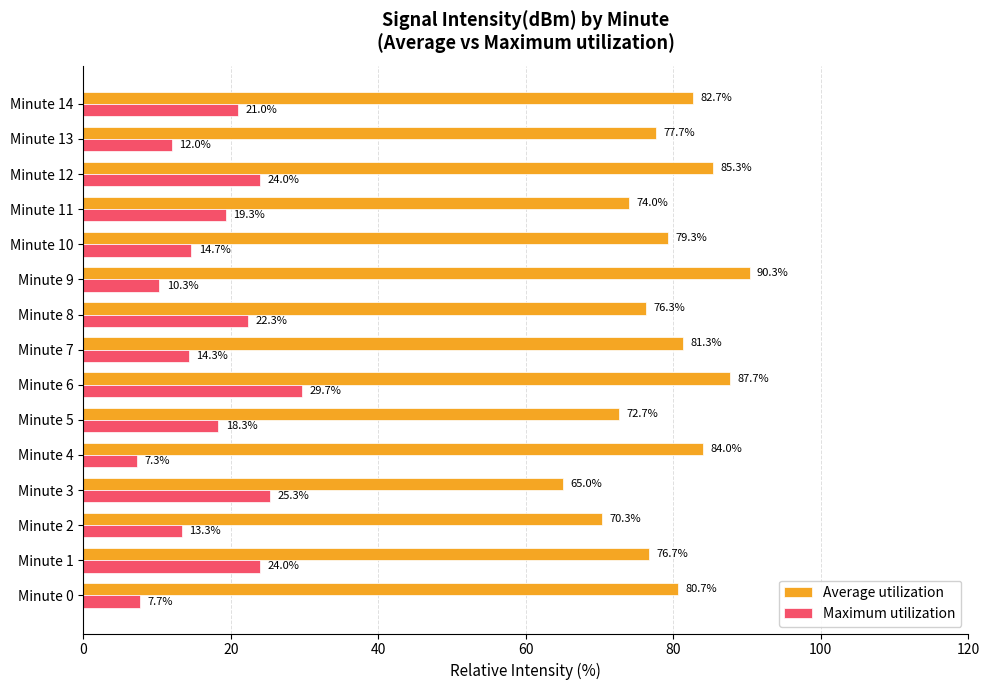

Count the number of data series in this chart.

2